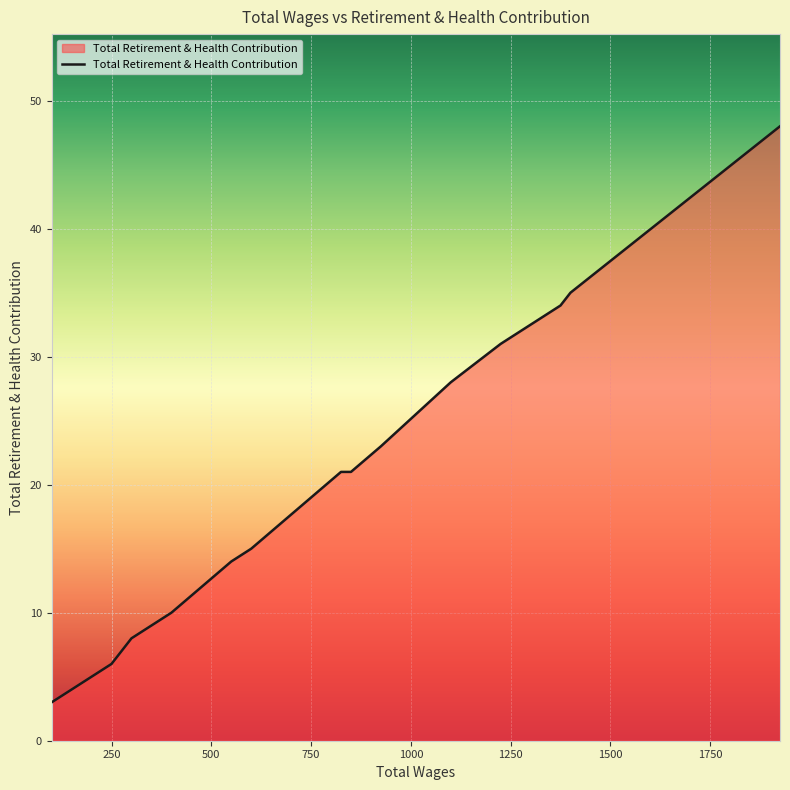

What is the difference between the values at 1375.0 and 300.0?

26